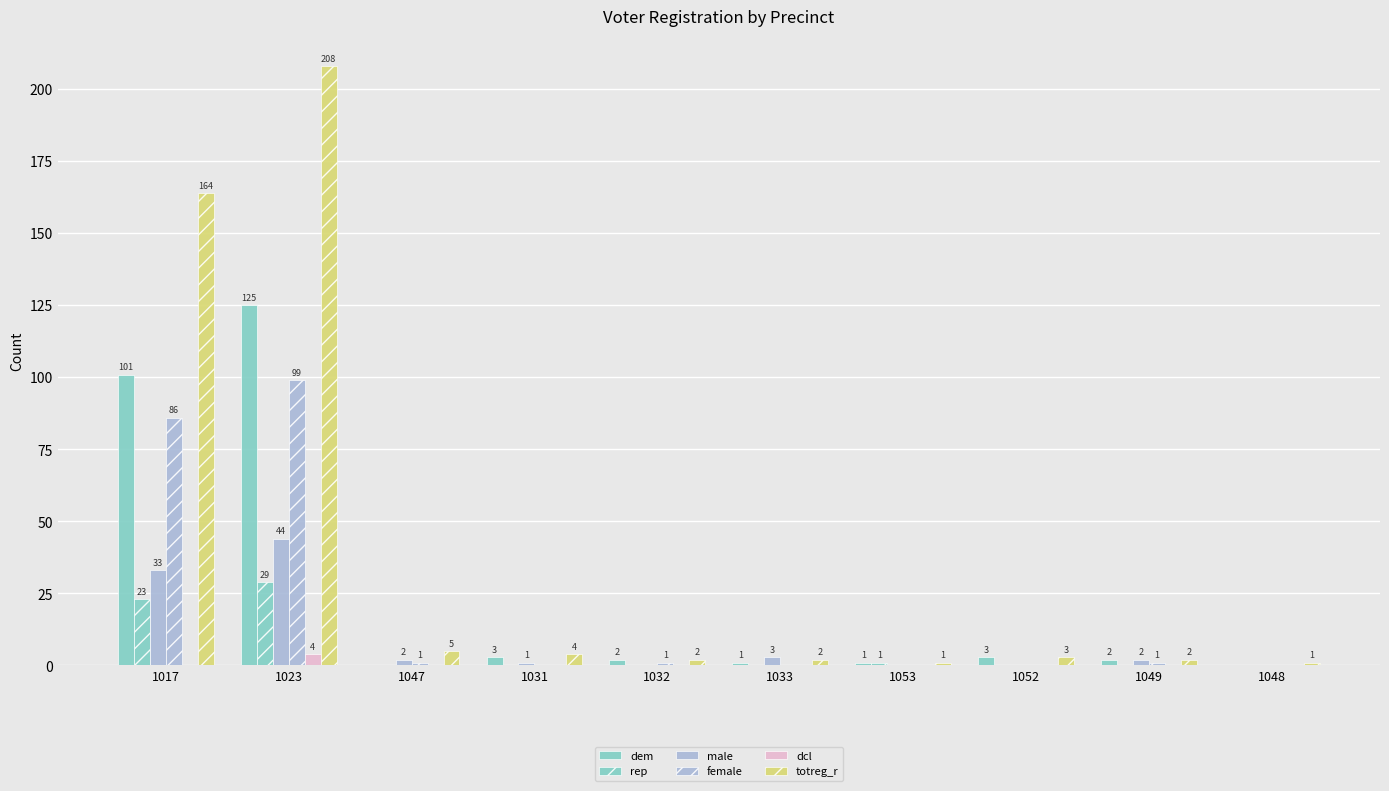

How many data points does each series have?

10